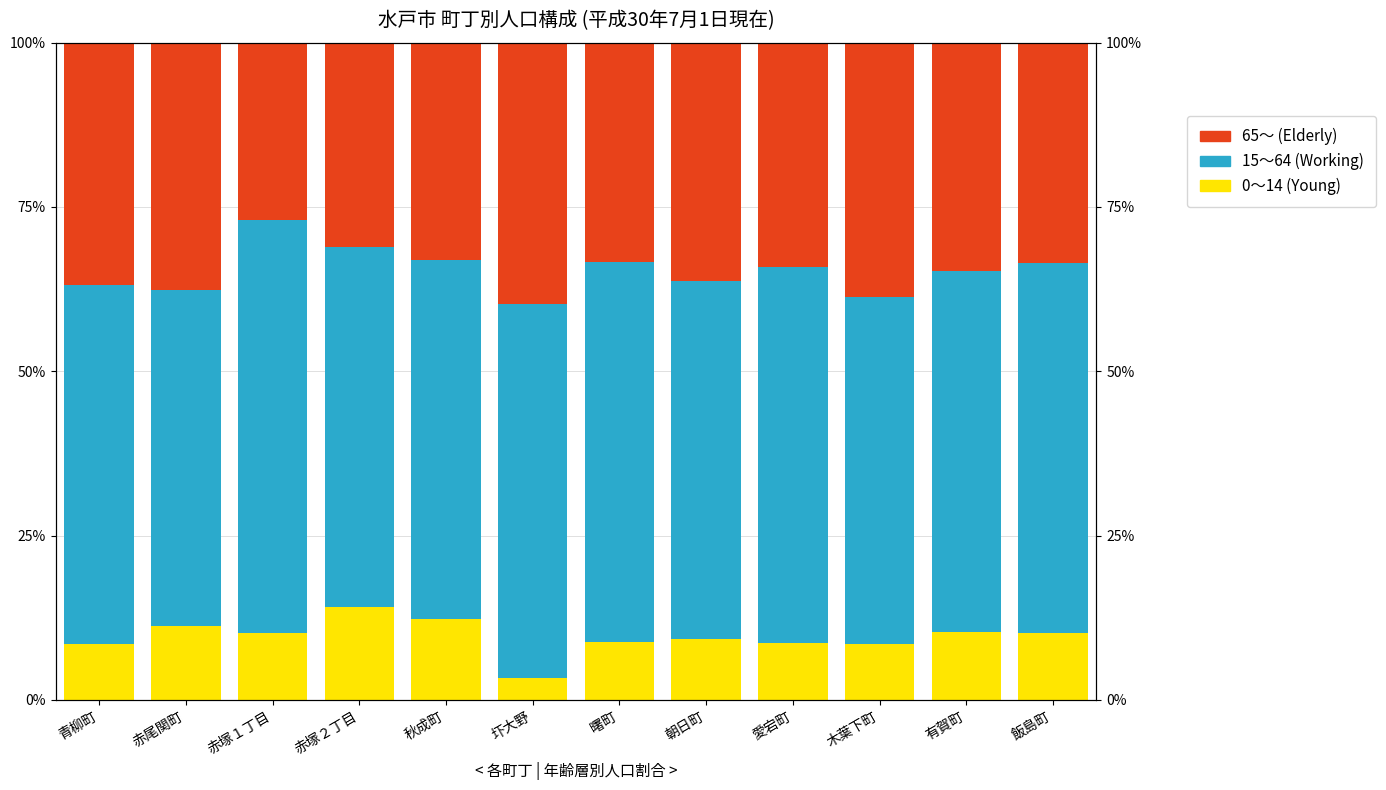

Rank the series by their maximum value, from highest to lowest.

15～64 (Working), 65～ (Elderly), 0～14 (Young)